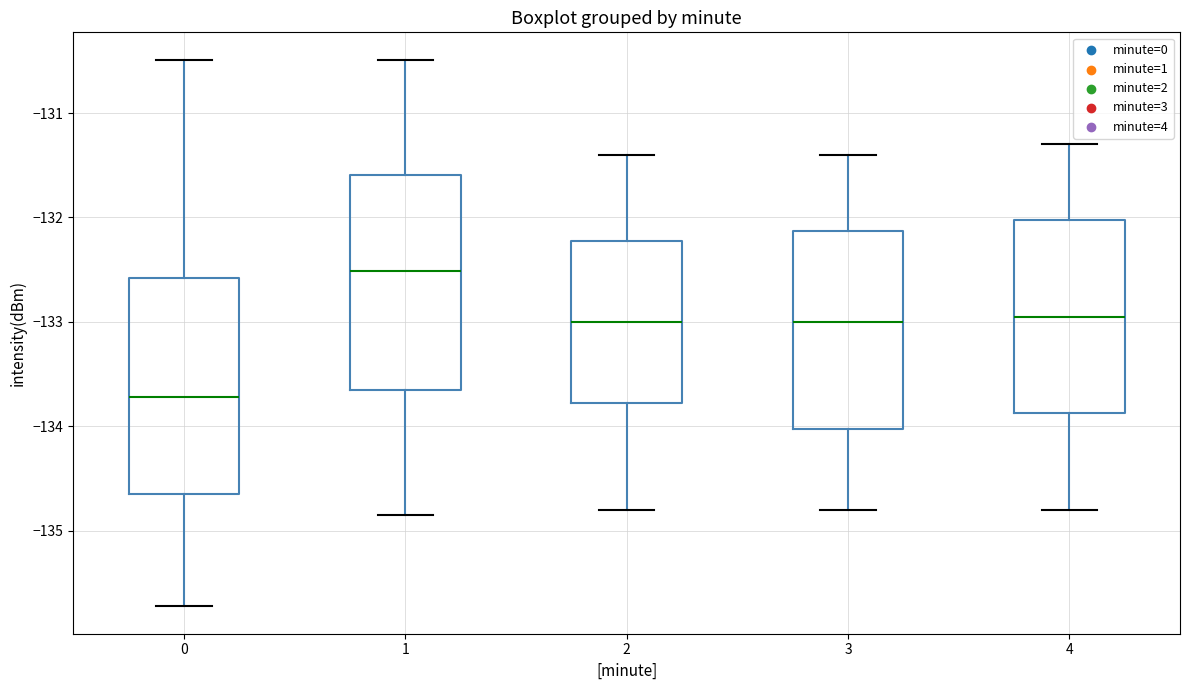

Reading left to right, transcribe this box plot: for each box, give where its median line is, the range the box spans, and where its two whiskers end, as read against the y-axis. The values are not printed on the chart, so give them approximately, as read against the axis.

0: median -133.7, box -134.7 to -132.6, whiskers -135.7 to -130.5
1: median -132.5, box -133.6 to -131.6, whiskers -134.9 to -130.5
2: median -133.0, box -133.8 to -132.2, whiskers -134.8 to -131.4
3: median -133.0, box -134.0 to -132.1, whiskers -134.8 to -131.4
4: median -132.9, box -133.9 to -132.0, whiskers -134.8 to -131.3